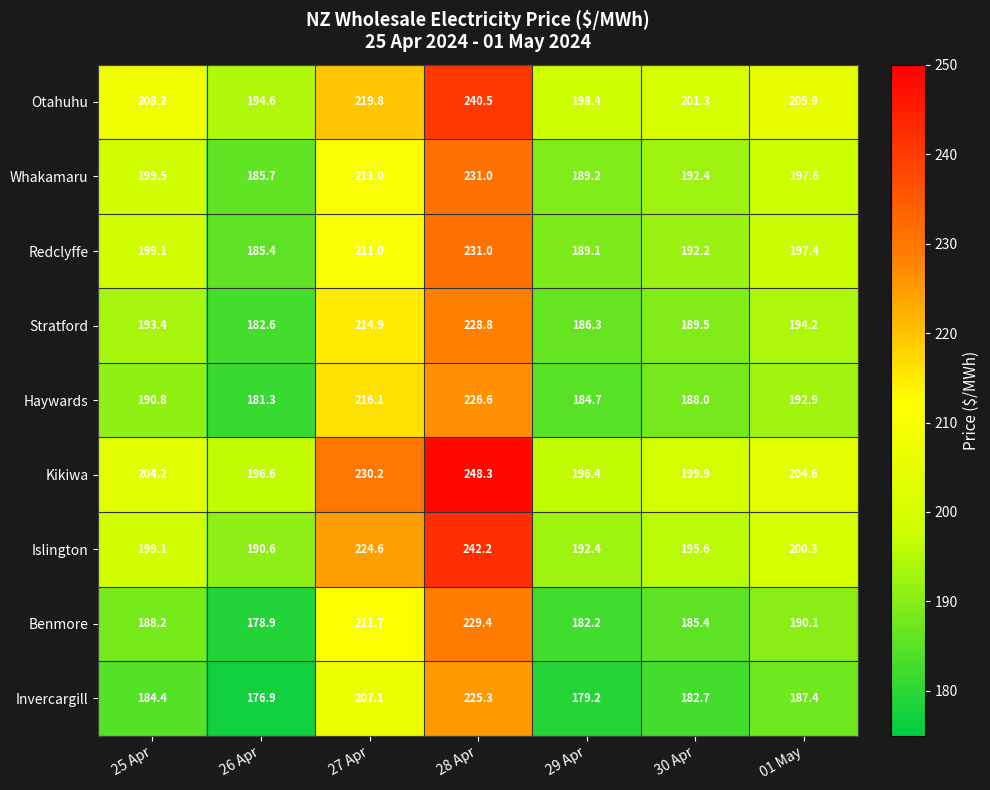

Which category has the lowest value in the Benmore series?

26 Apr